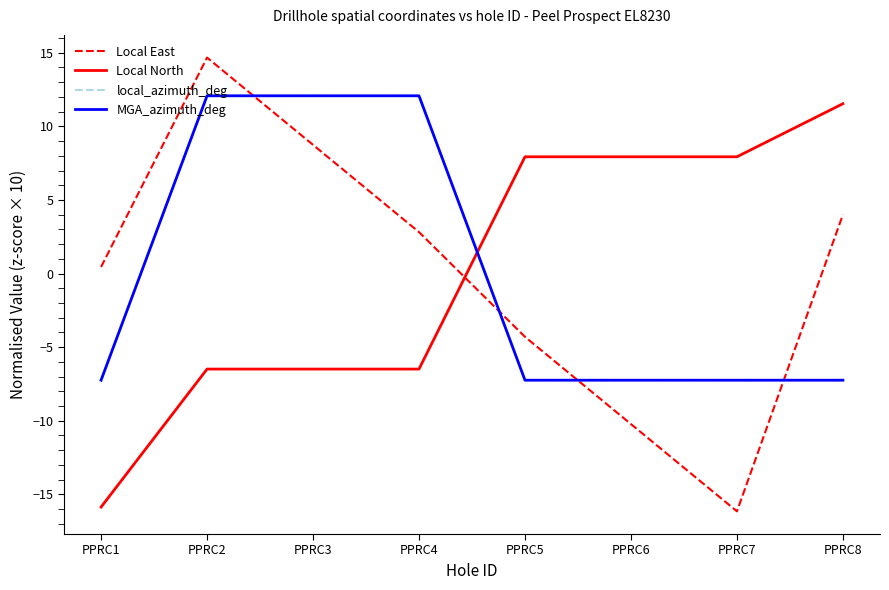

What is the difference between the maximum and minimum values in the local_azimuth_deg series?

19.3